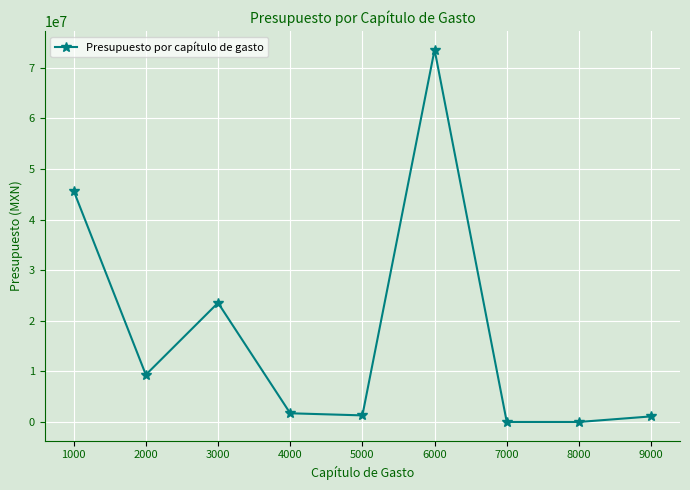

What is the change in value from 4000 to 6000?

+71854610.8